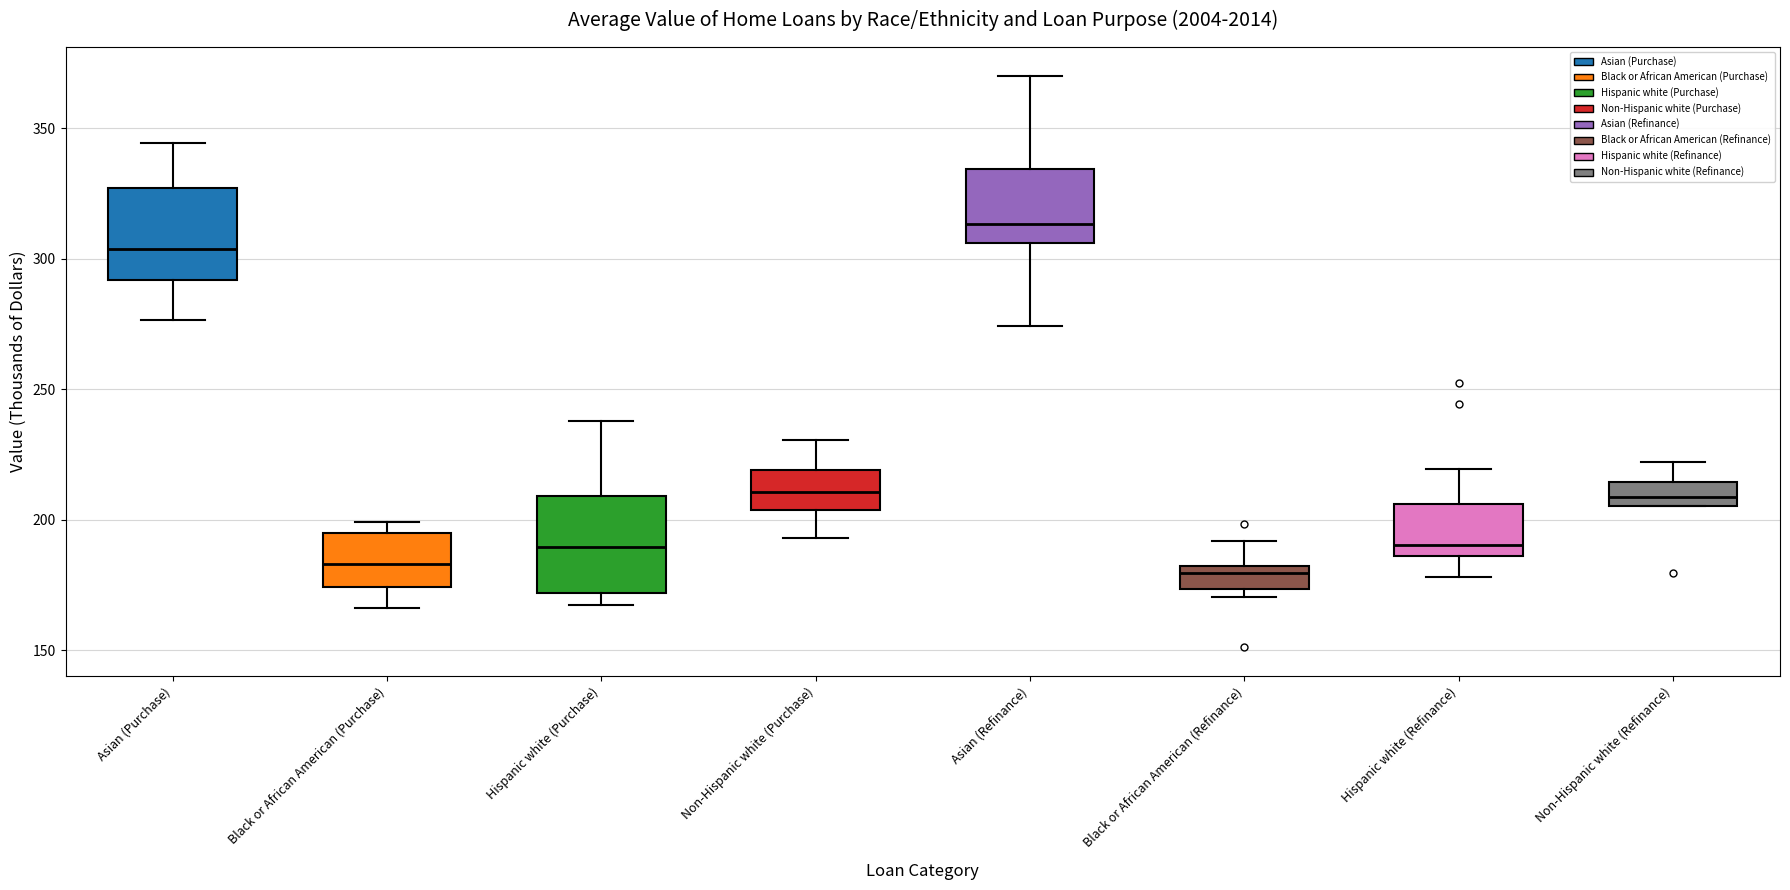

Reading left to right, read every box against the y-axis: the position of its median line, the range the box covers, and the ends of its whiskers. The values are not printed on the chart, so give them approximately, as read against the axis.

Asian (Purchase): median 305, box 290 to 325, whiskers 275 to 345
Black or African American (Purchase): median 185, box 175 to 195, whiskers 165 to 200
Hispanic white (Purchase): median 190, box 170 to 210, whiskers 170 (just below the box's lower edge) to 240
Non-Hispanic white (Purchase): median 210, box 205 to 220, whiskers 195 to 230
Asian (Refinance): median 315, box 305 to 335, whiskers 275 to 370
Black or African American (Refinance): median 180 (just below the box's upper edge), box 175 to 180, whiskers 170 to 190
Hispanic white (Refinance): median 190, box 185 to 205, whiskers 180 to 220
Non-Hispanic white (Refinance): median 210, box 205 to 215, whiskers 205 to 220